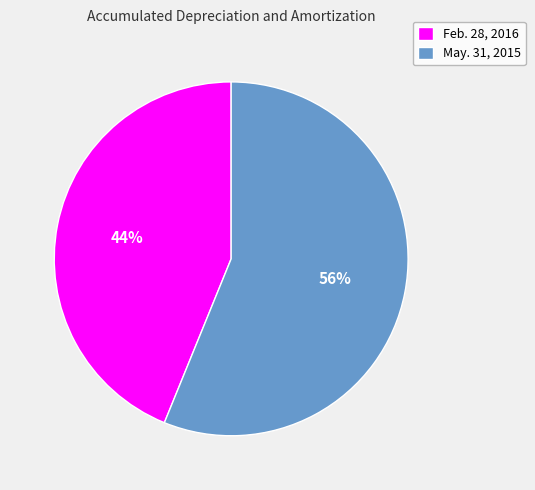

To the nearest percent, what is the average slice percentage?

50%